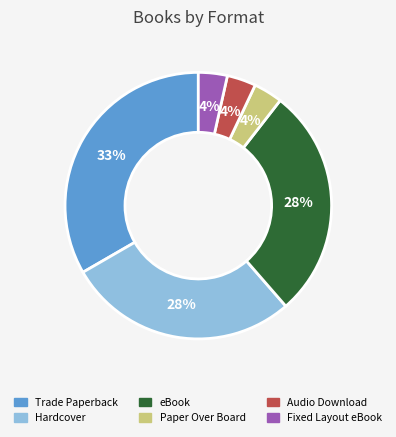

To the nearest percent, what is the average slice percentage?

17%